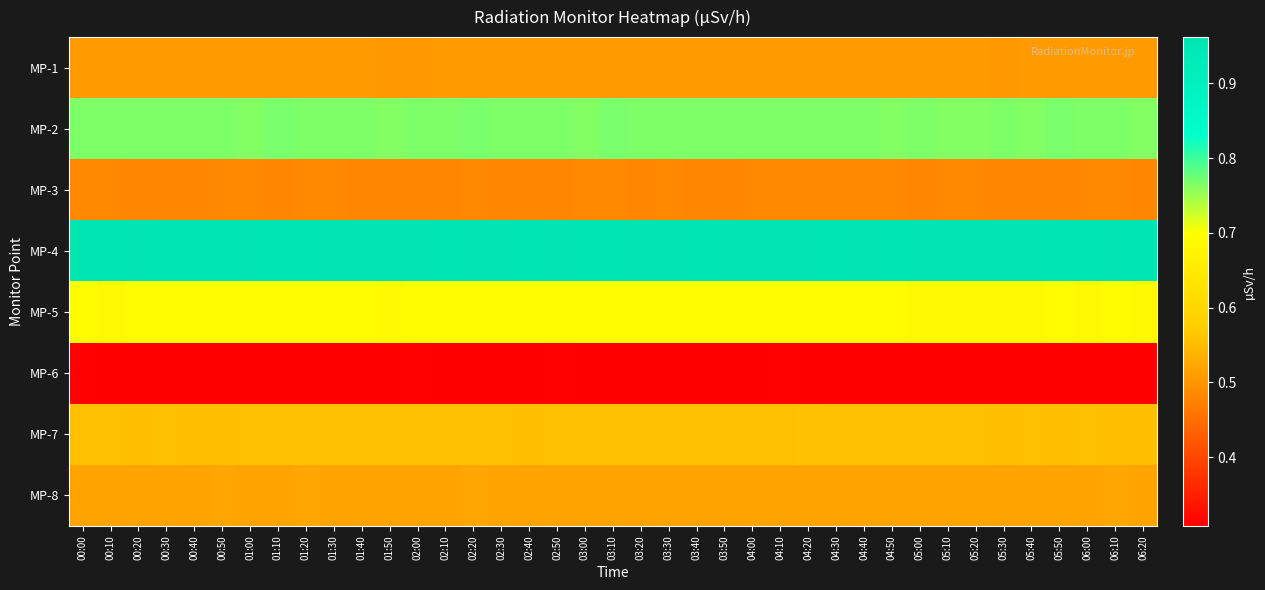

At 00:00, list the series in order from smallest to largest.

MP-6, MP-3, MP-1, MP-8, MP-7, MP-5, MP-2, MP-4